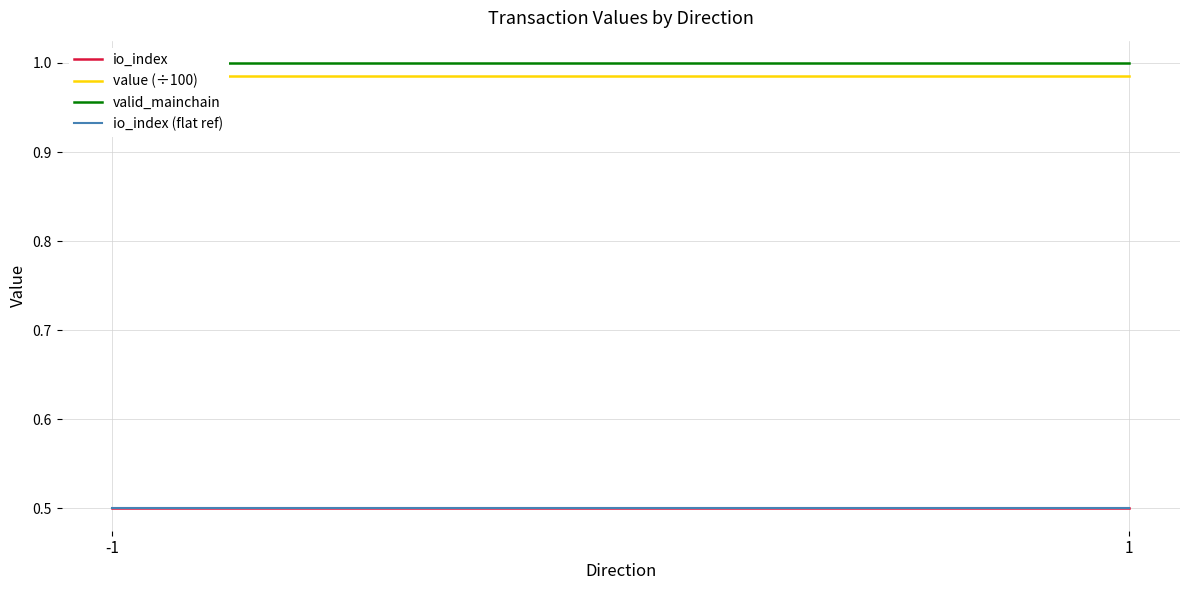

At which category is the sum across all series the highest?

-1